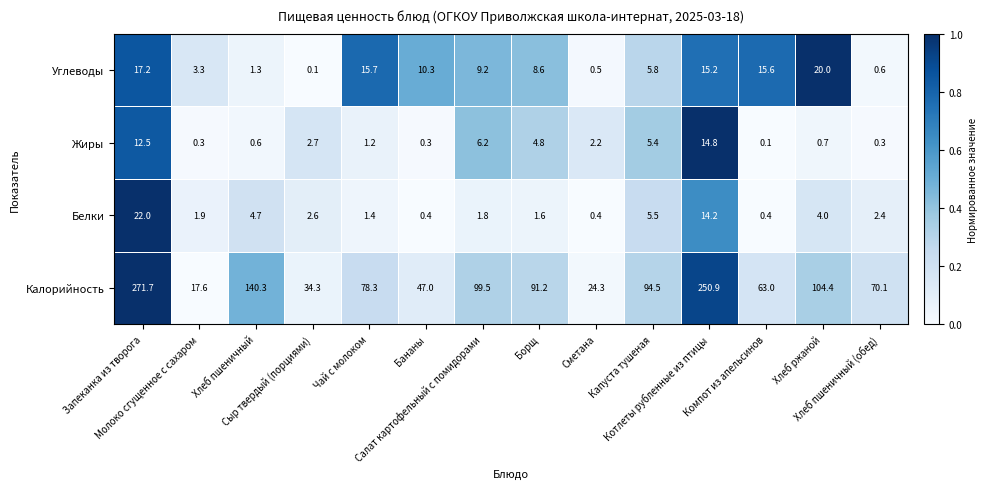

What is the sum of all Углеводы values?

123.4